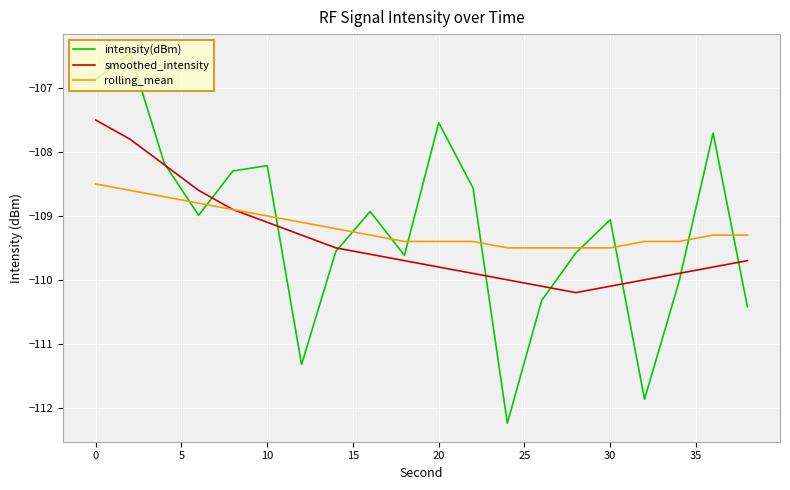

What is the maximum value for rolling_mean?

-108.5